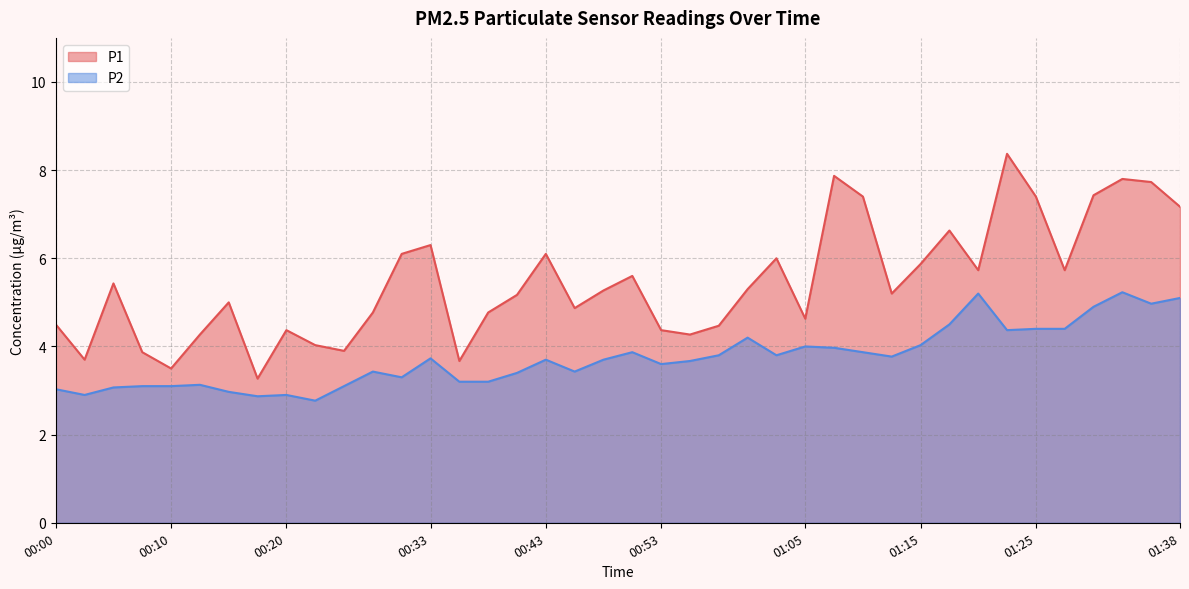

What is the difference between the P1 values at 00:13 and 01:33?

3.5